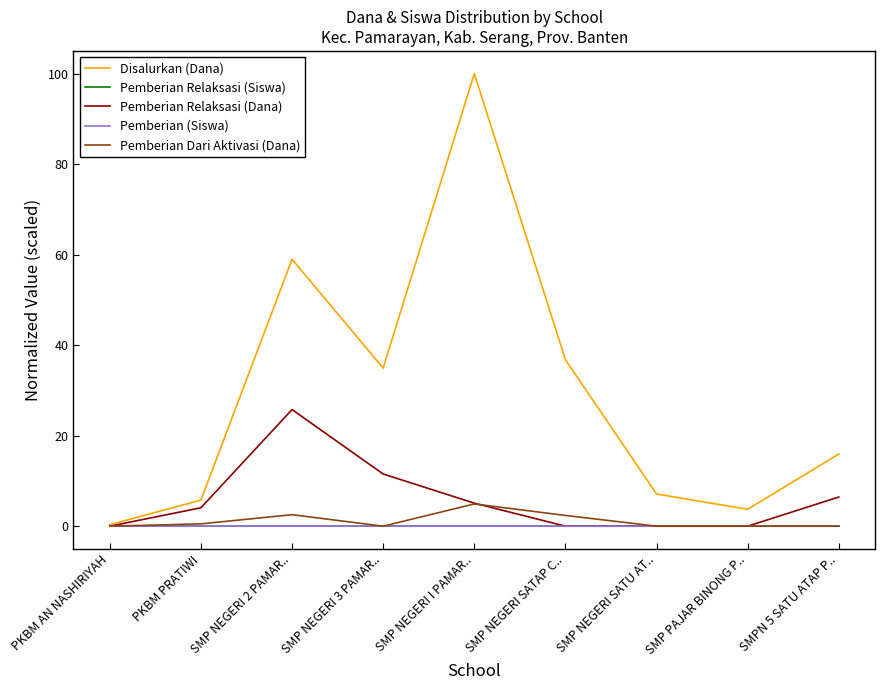

Which series has the largest total across all categories?

Disalurkan (Dana)